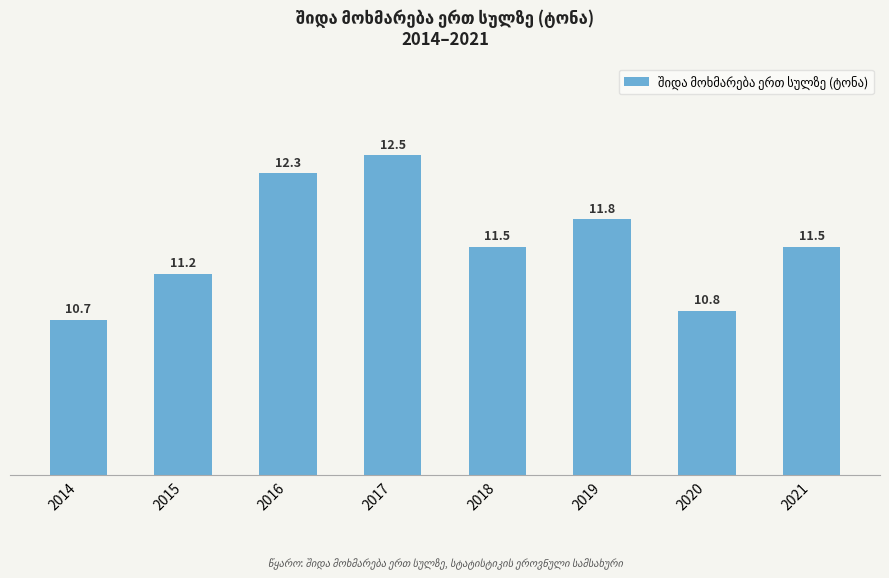

True or false: the data shows 6.8 at 2018.

False